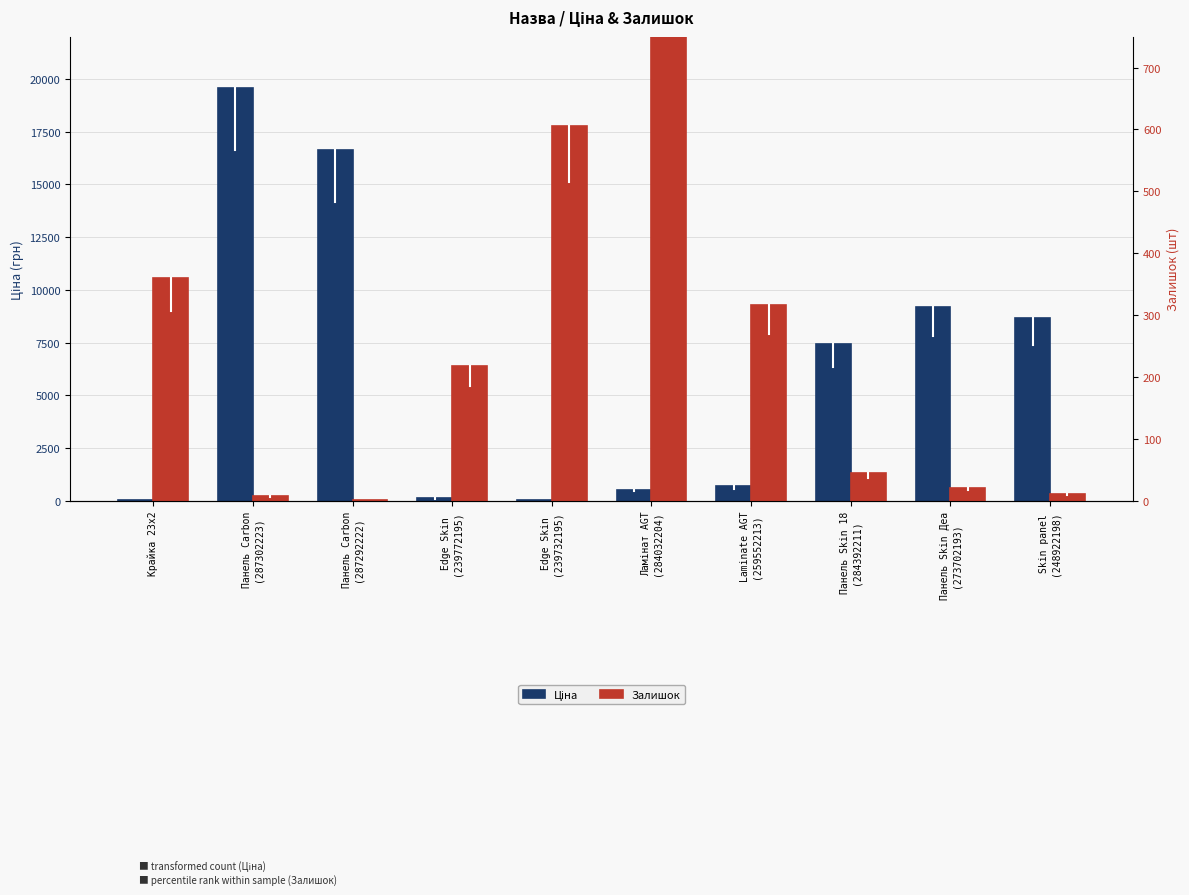

Between Крайка 23x2 and Панель Skin Деа
(273702193), which is larger?

Панель Skin Деа
(273702193)